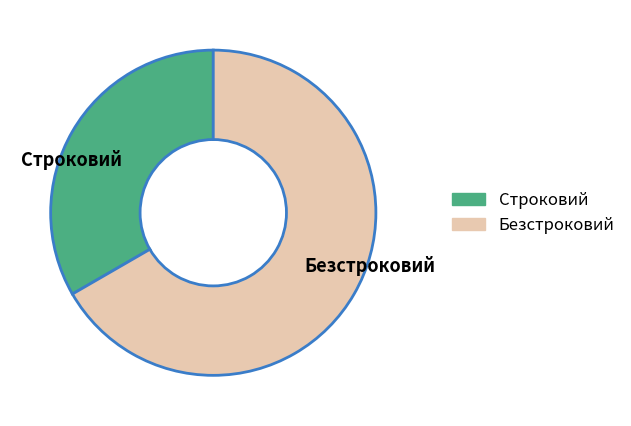

Do Строковий and Безстроковий together represent more than half of the pie?

Yes